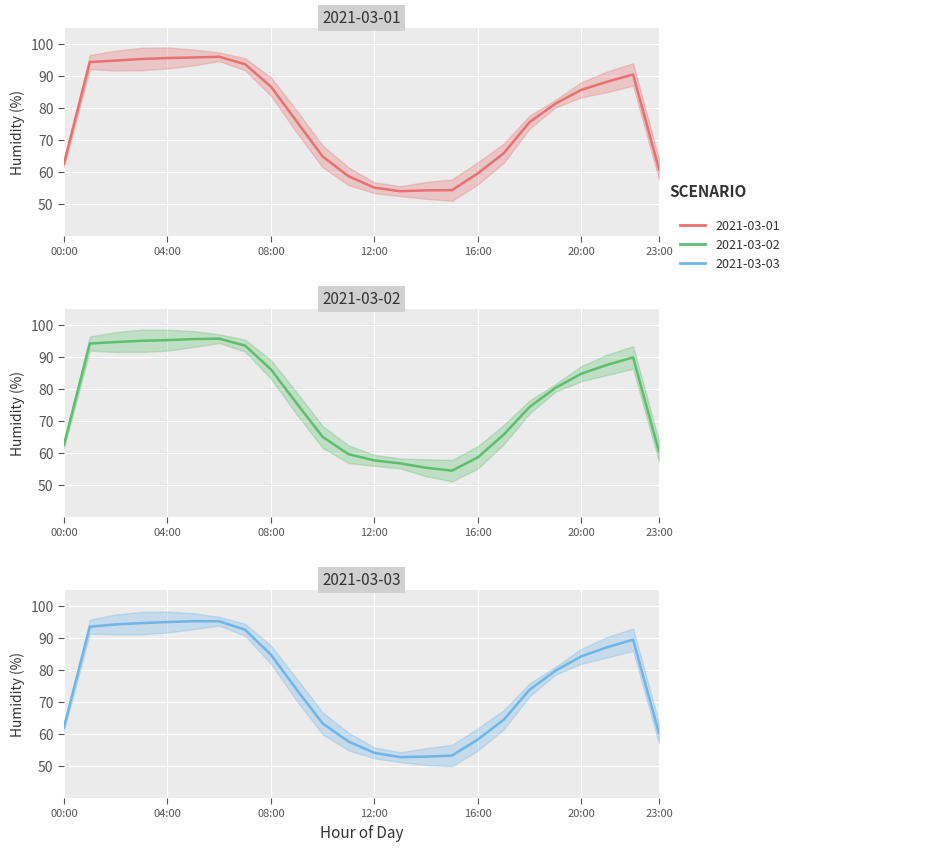

What is the average value of the 2021-03-02 series?

79.2